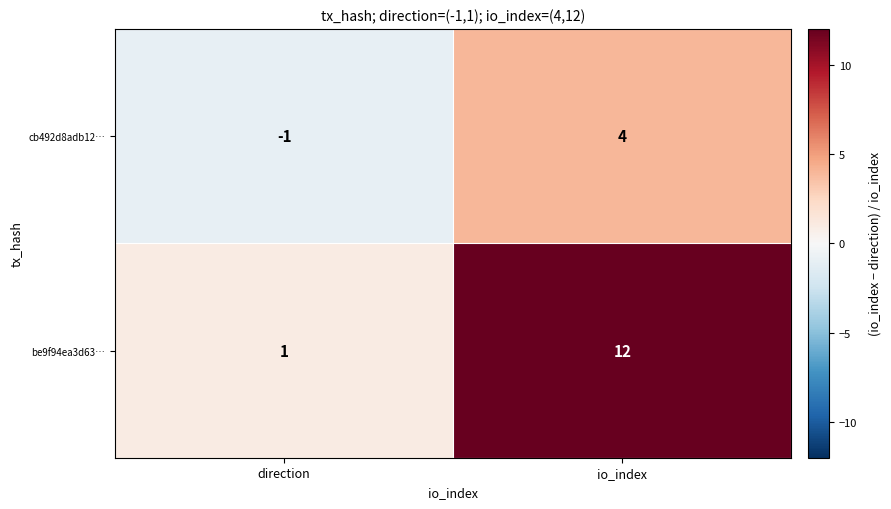

Reading left to right, transcribe all the data shown in this chart.

cb492d8adb12…: -1	4
be9f94ea3d63…: 1	12